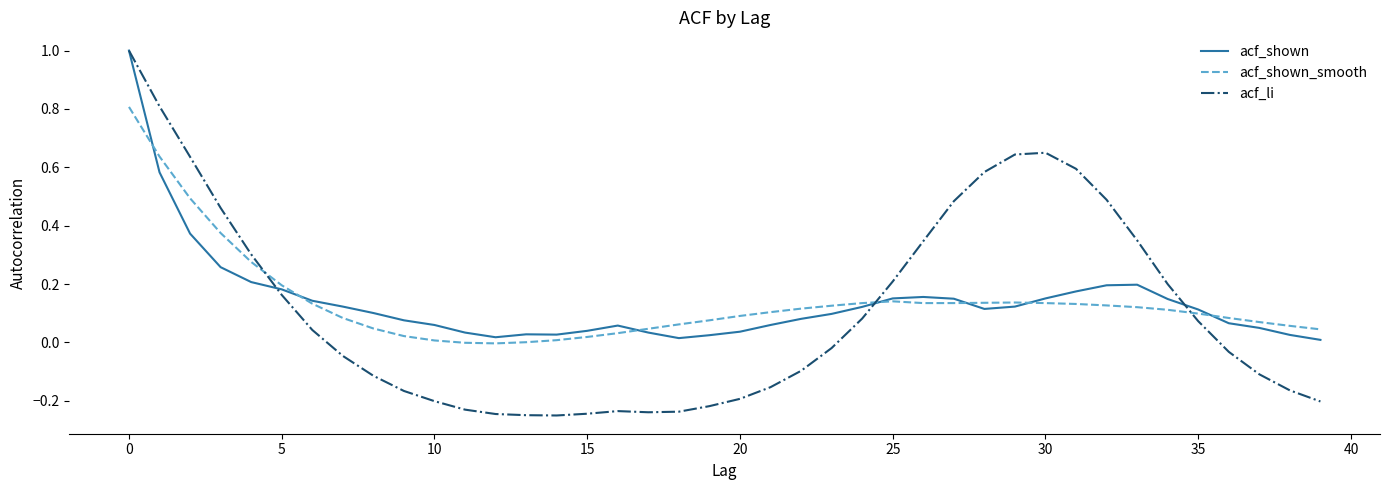

Which series has the widest spread of values?

acf_li